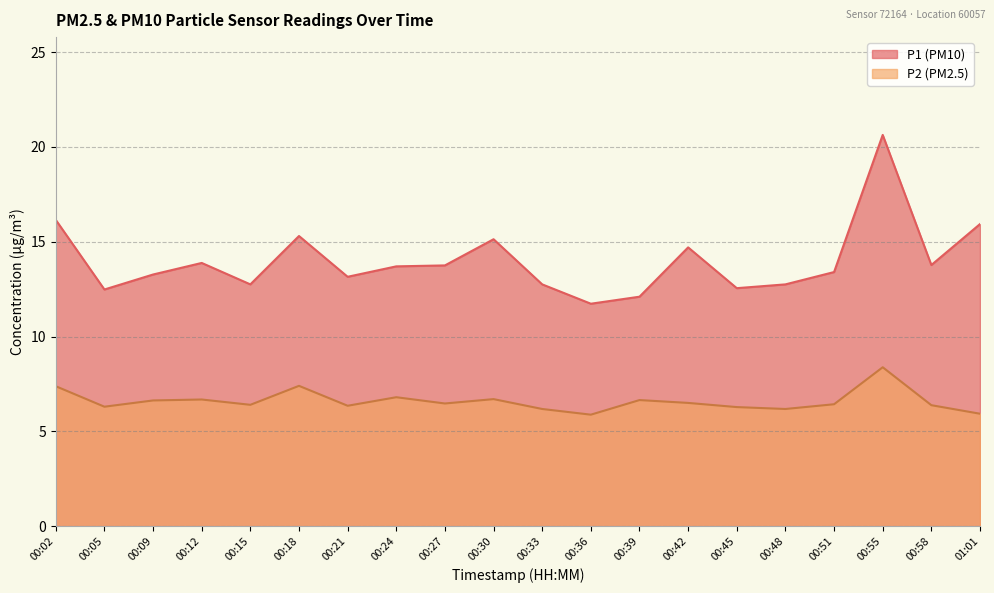

True or false: P2 and P1 intersect in this chart.

False